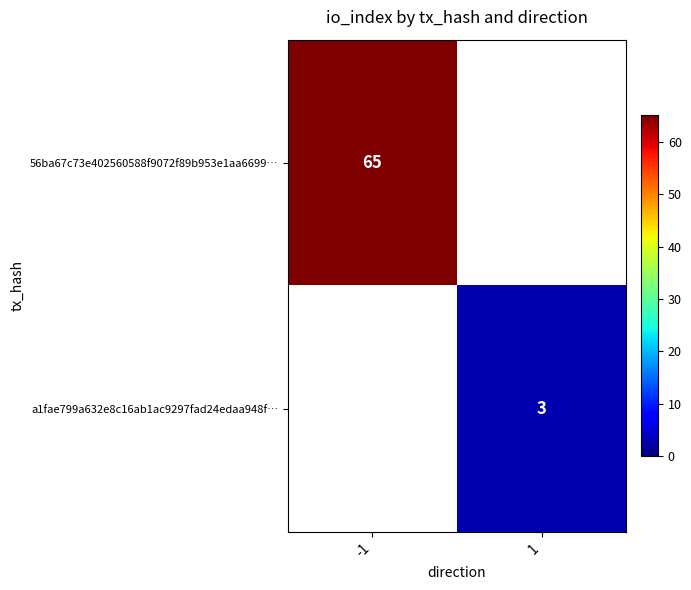

The value of 56ba67c73e402560588f9072f89b953e1aa6699… at -1 is 65. True or false?

True